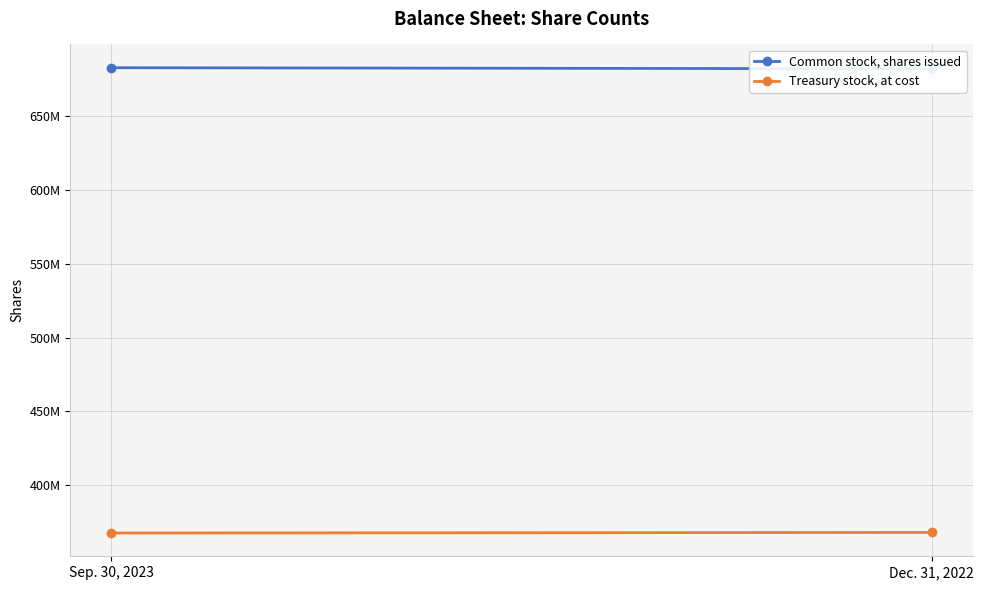

Which series changed the most between Sep. 30, 2023 and Dec. 31, 2022?

Common stock, shares issued